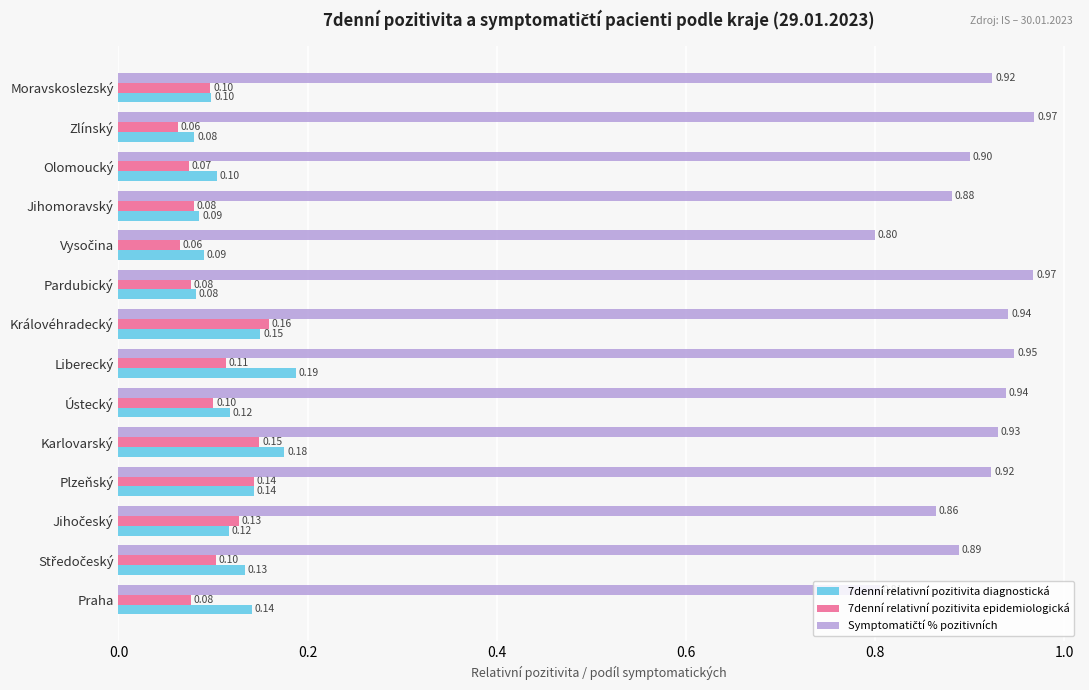

What is the total value across all series at Plzeňský?

1.2